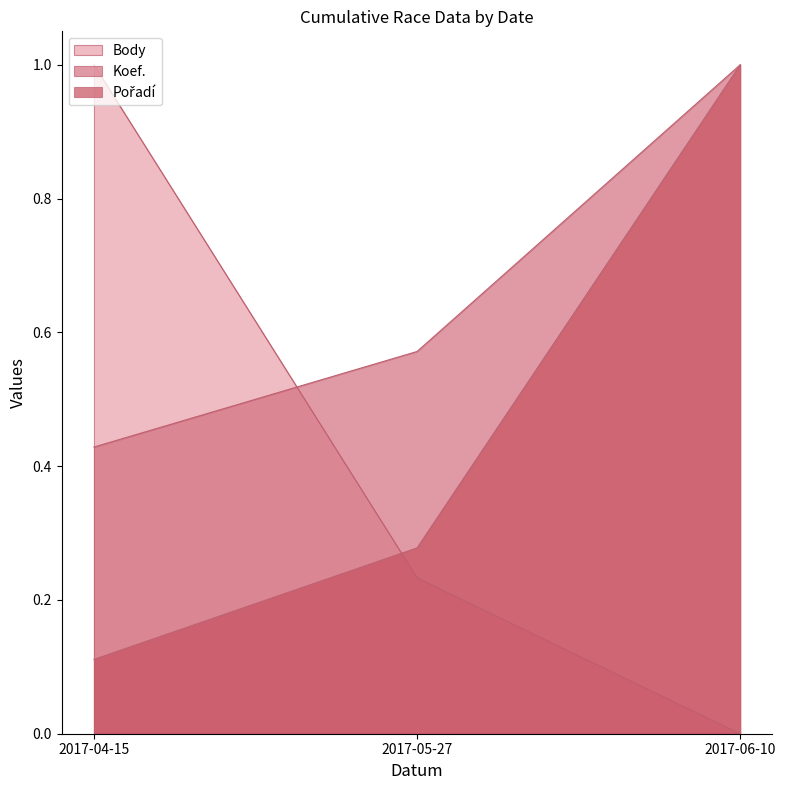

The value of Koef. at 2017-05-27 is 0.6. True or false?

True